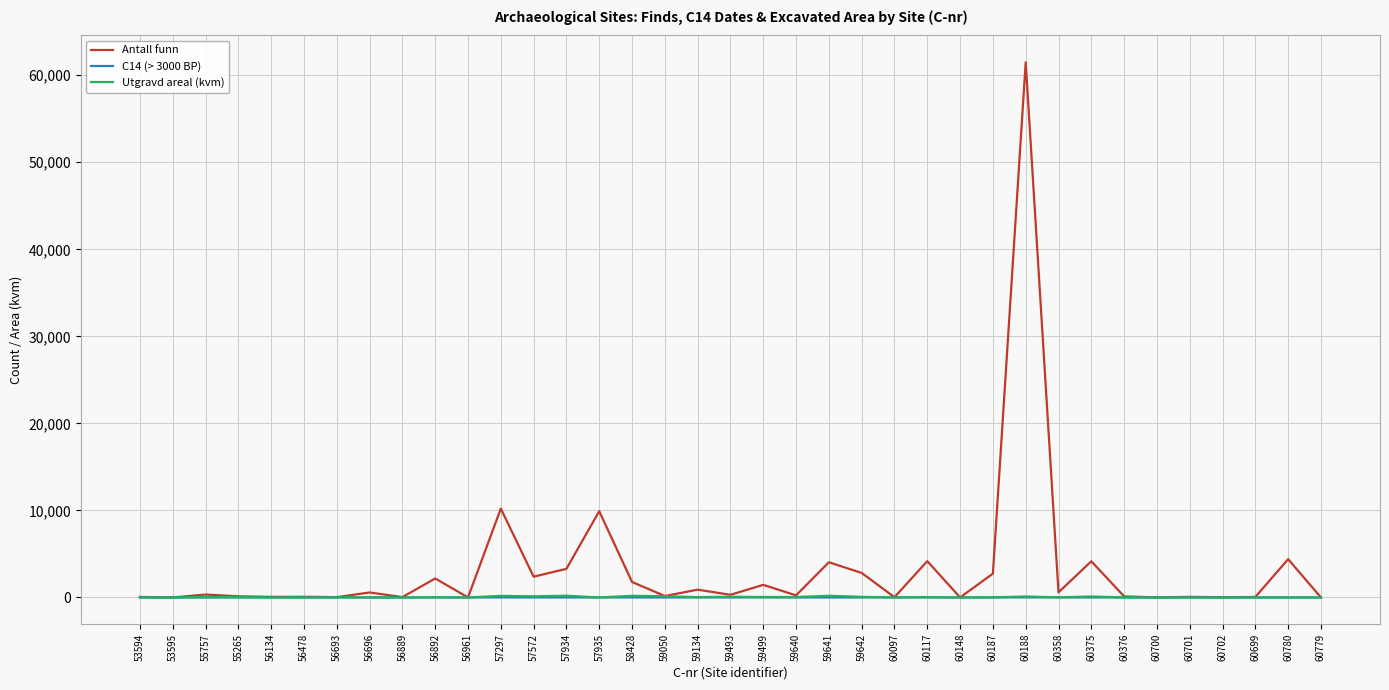

Does the chart have visible grid lines?

Yes